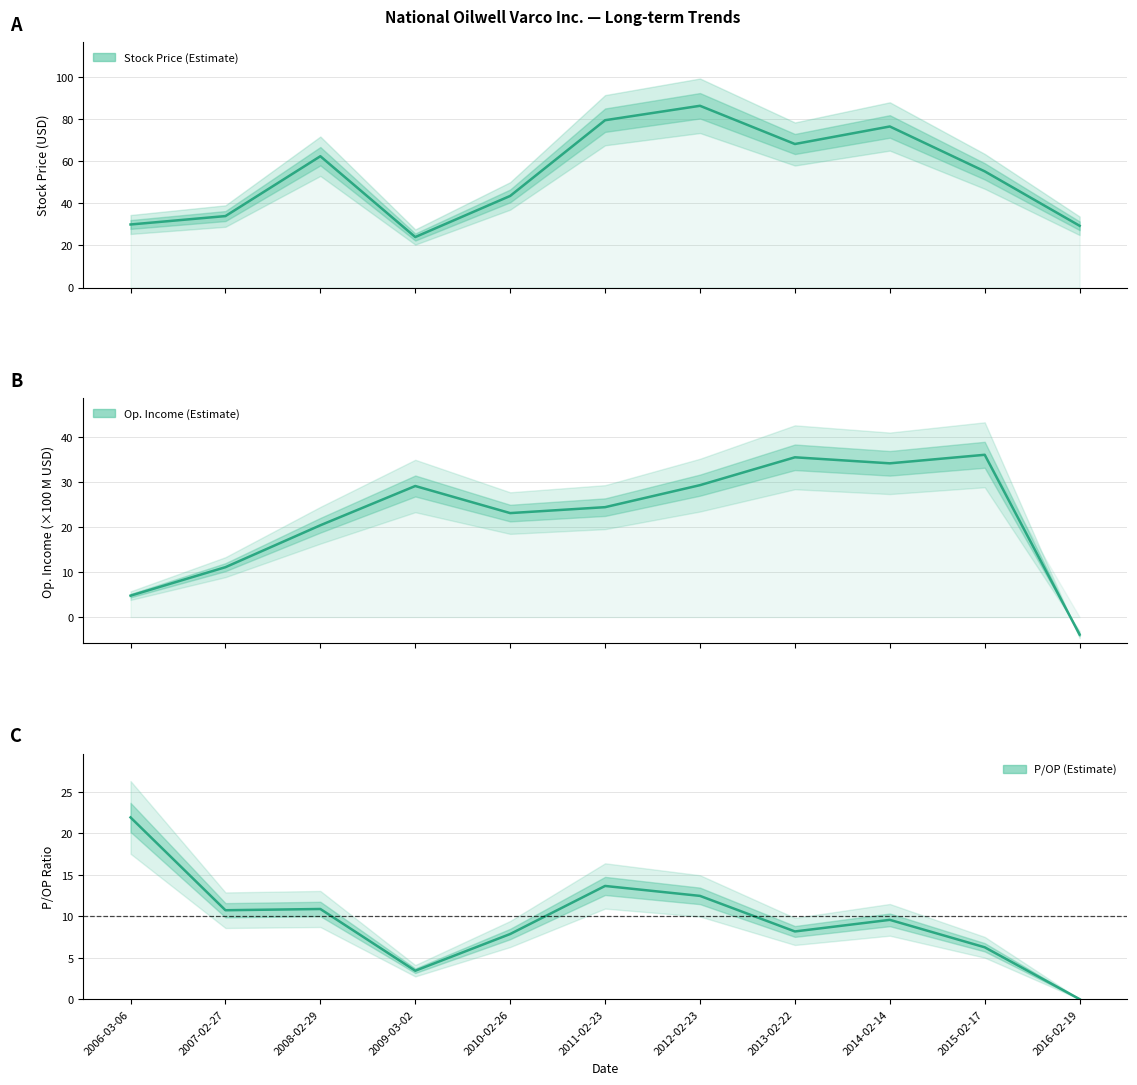

Rank the categories by Op. Income (scaled) value from lowest to highest.

2016-02-19, 2006-03-06, 2007-02-27, 2008-02-29, 2010-02-26, 2011-02-23, 2009-03-02, 2012-02-23, 2014-02-14, 2013-02-22, 2015-02-17